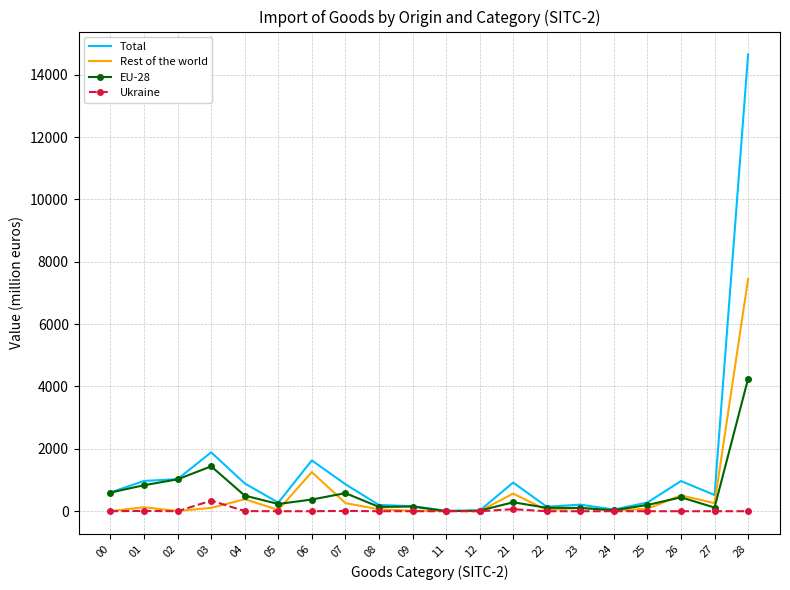

In EU-28, how many points are lower than both neighbors (excluding endpoints)?

5